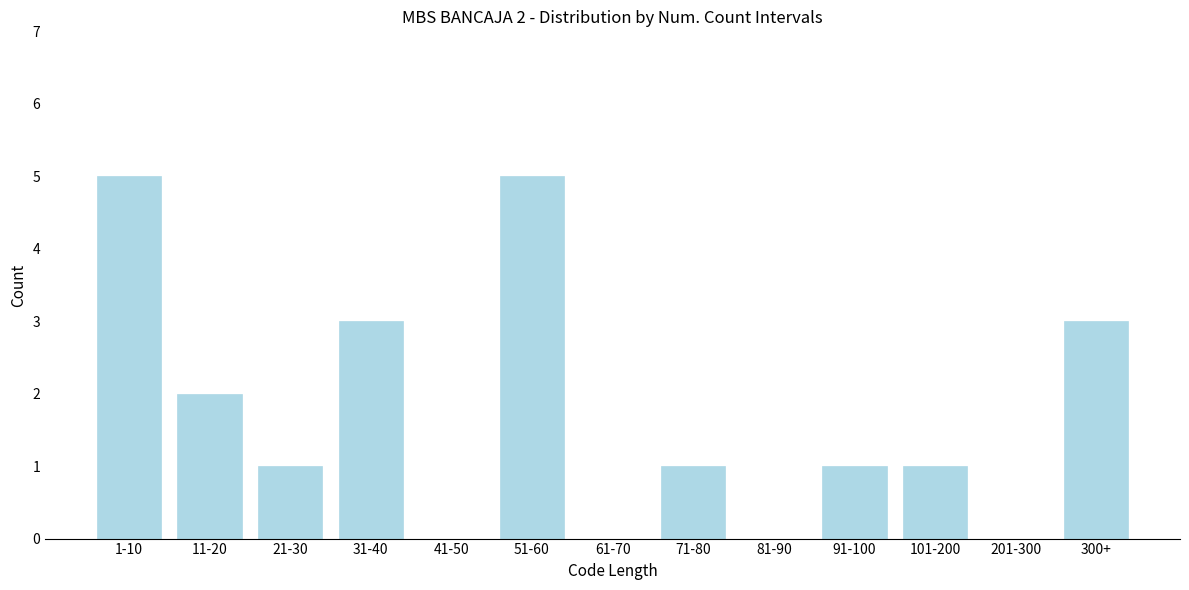

Reading left to right, what are all the values shown in this chart?

1-10=5	11-20=2	21-30=1	31-40=3	41-50=0	51-60=5	61-70=0	71-80=1	81-90=0	91-100=1	101-200=1	201-300=0	300+=3